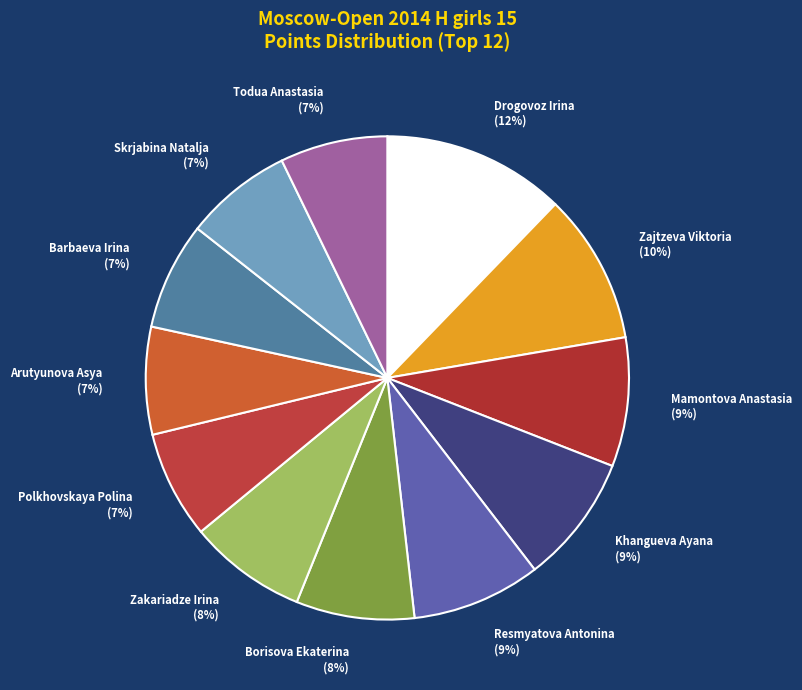

Combined, do Khangueva Ayana (9%) and Arutyunova Asya (7%) account for over 50%?

No